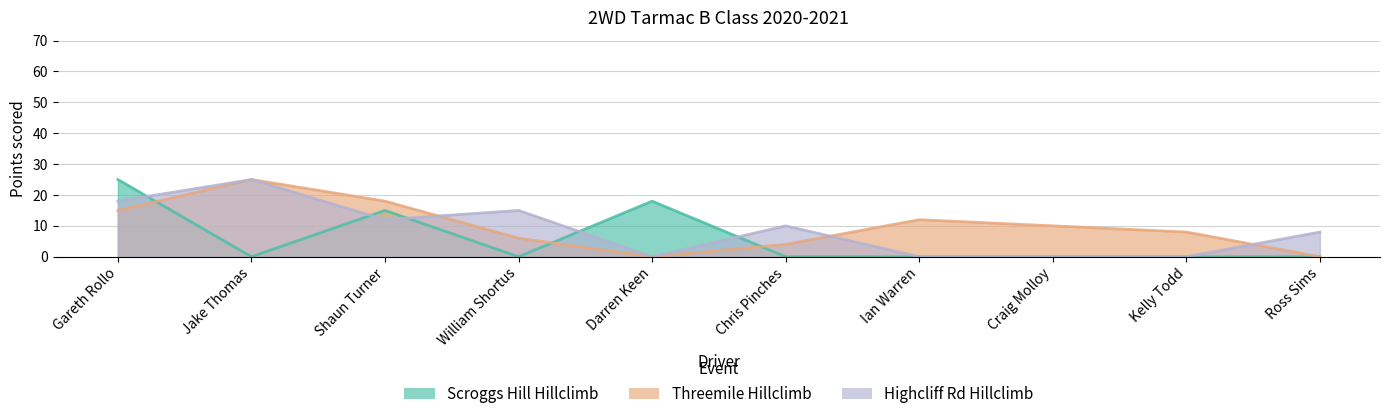

Between Darren Keen and Ross Sims, which series saw the biggest shift?

Scroggs Hill Hillclimb